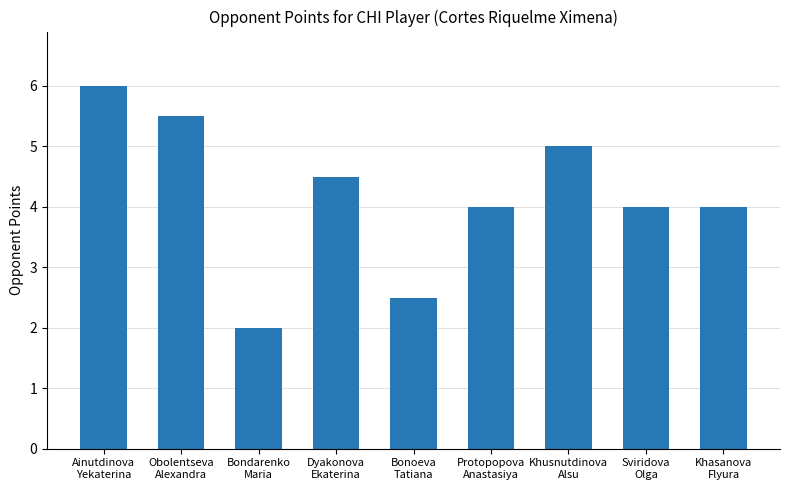

What is the difference between the maximum and minimum values?

4.0